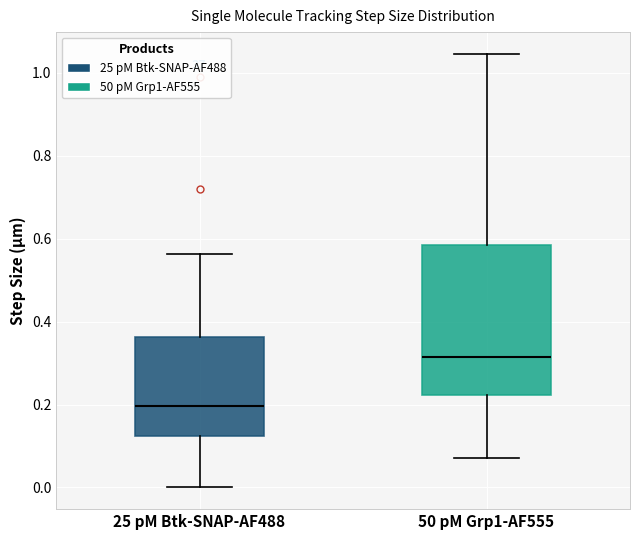

Reading left to right, read every box against the y-axis: the position of its median line, the range the box covers, and the ends of its whiskers. The values are not printed on the chart, so give them approximately, as read against the axis.

25 pM Btk-SNAP-AF488: median 0.20, box 0.12 to 0.36, whiskers 0.00 to 0.56
50 pM Grp1-AF555: median 0.32, box 0.22 to 0.58, whiskers 0.08 to 1.04